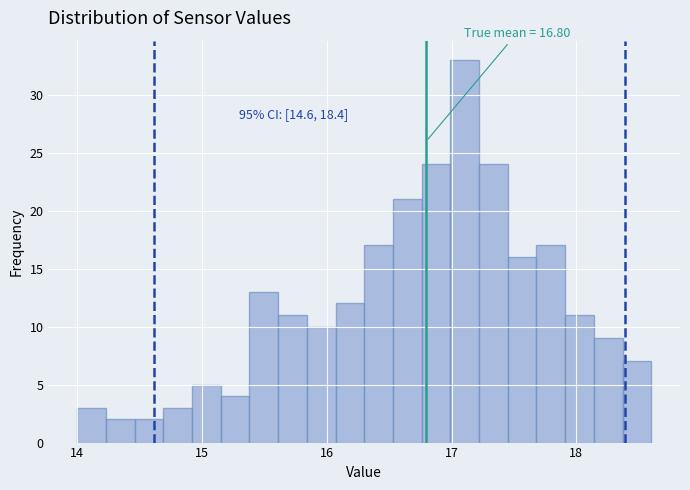

Read against the x-axis, roughly where is the centre of the tallest bar?

17.1